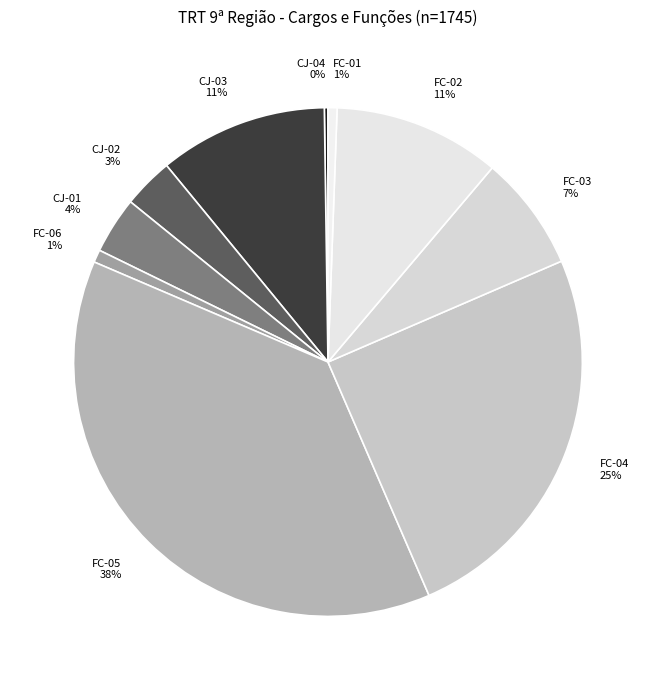

To the nearest percent, what is the average slice percentage?

10%